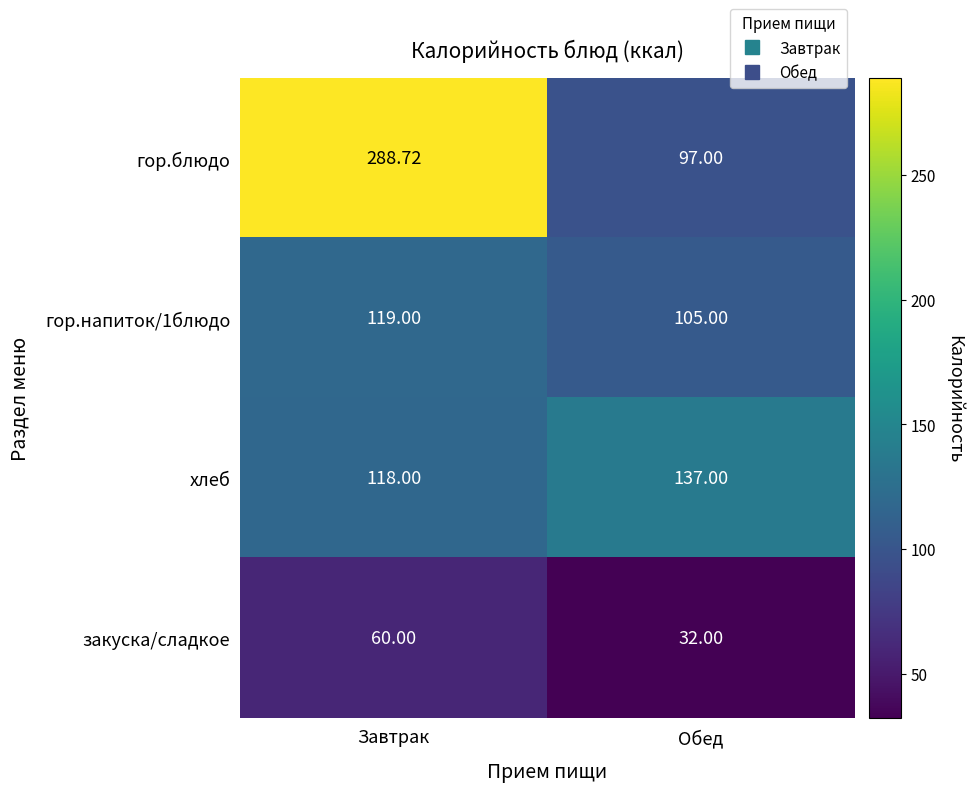

Which category has the highest value across all series?

Завтрак